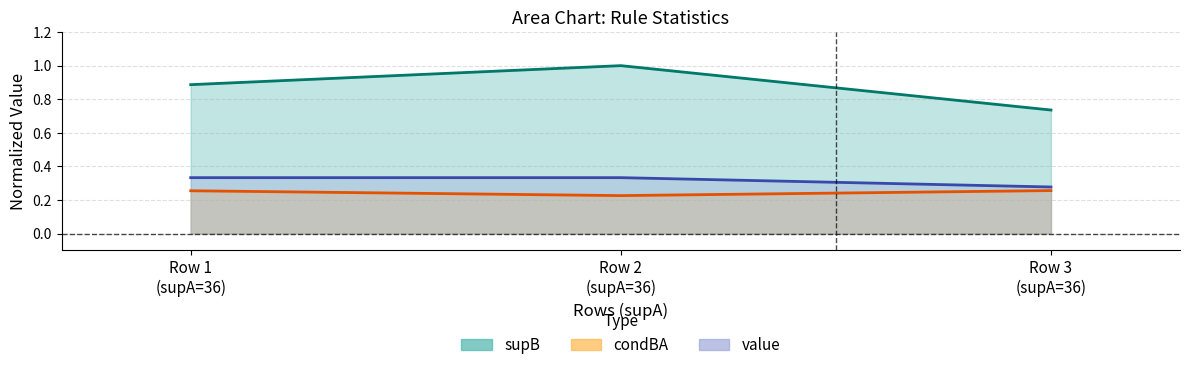

Which series has the widest spread of values?

supB